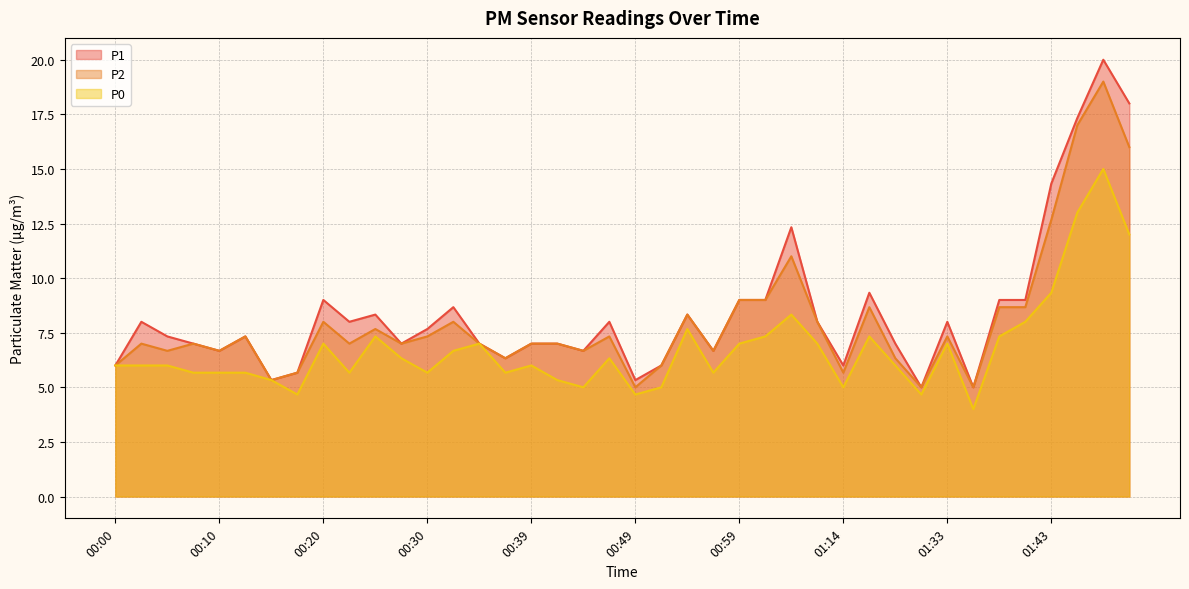

What is the maximum value for P1?

20.0